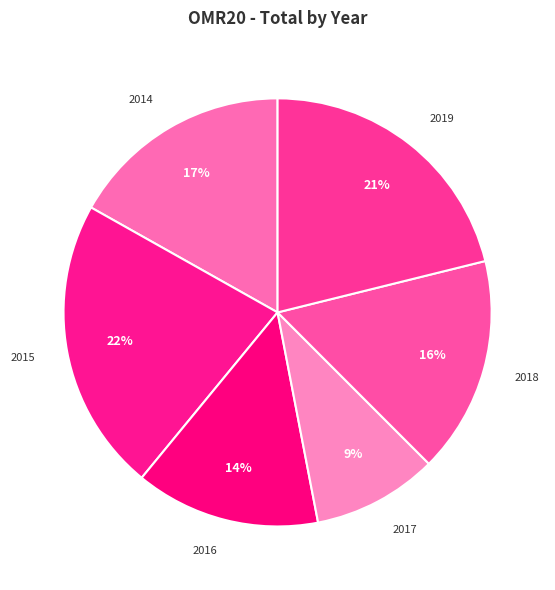

To the nearest percent, what percentage of the pie is 2015?

22%